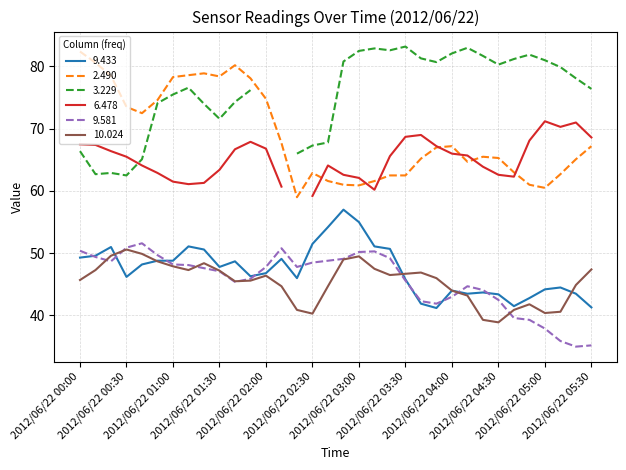

In 10.024, how many points are higher than both neighbors (excluding endpoints)?

6